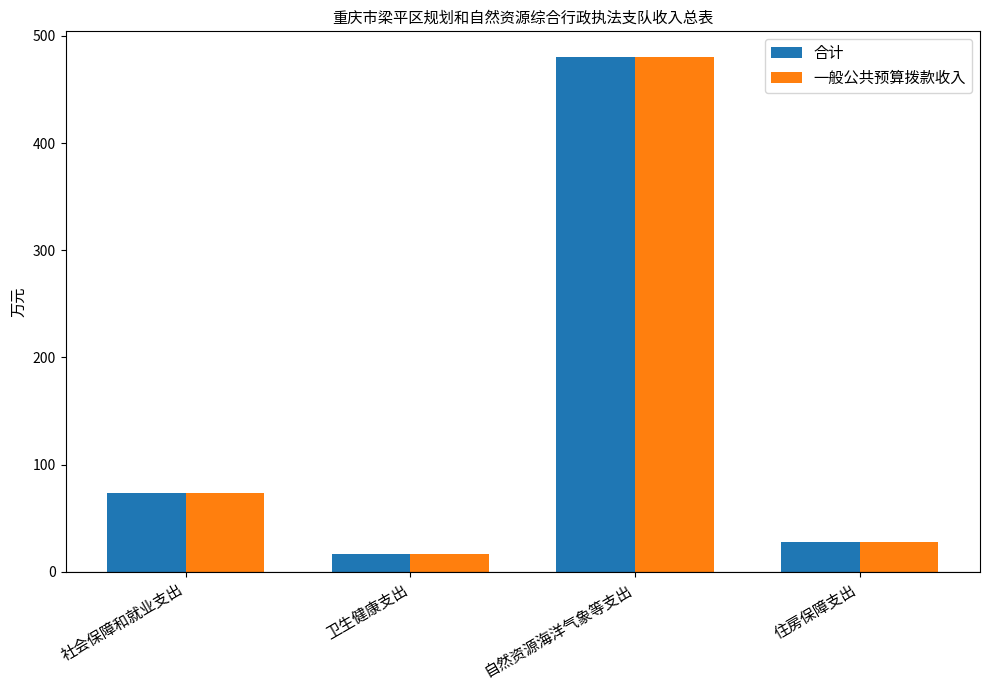

What is the average value of the 一般公共预算拨款收入 series?

149.7